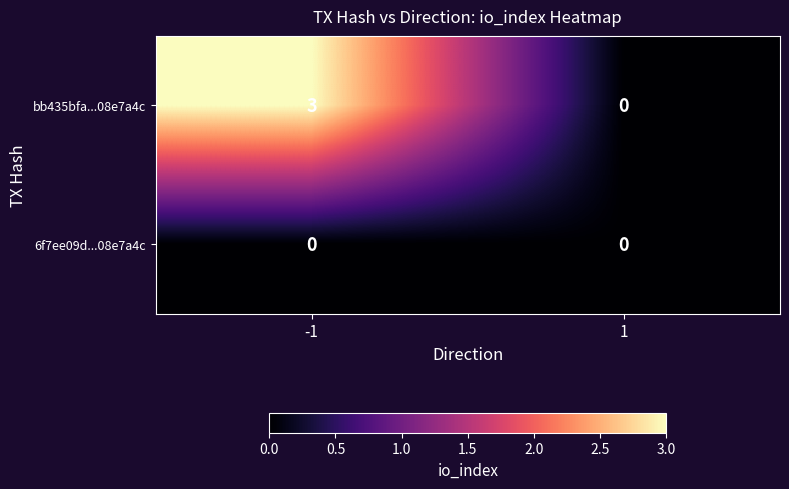

What is the sum of the bb435bfa...08e7a4c values at -1 and 1?

3